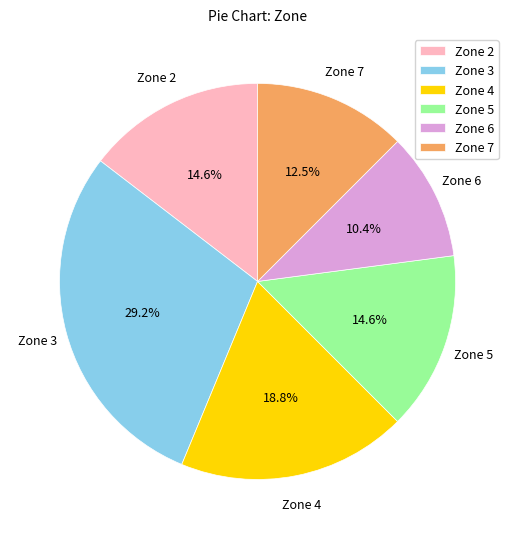

Is the sum of Zone 6 and Zone 2 greater than half?

No